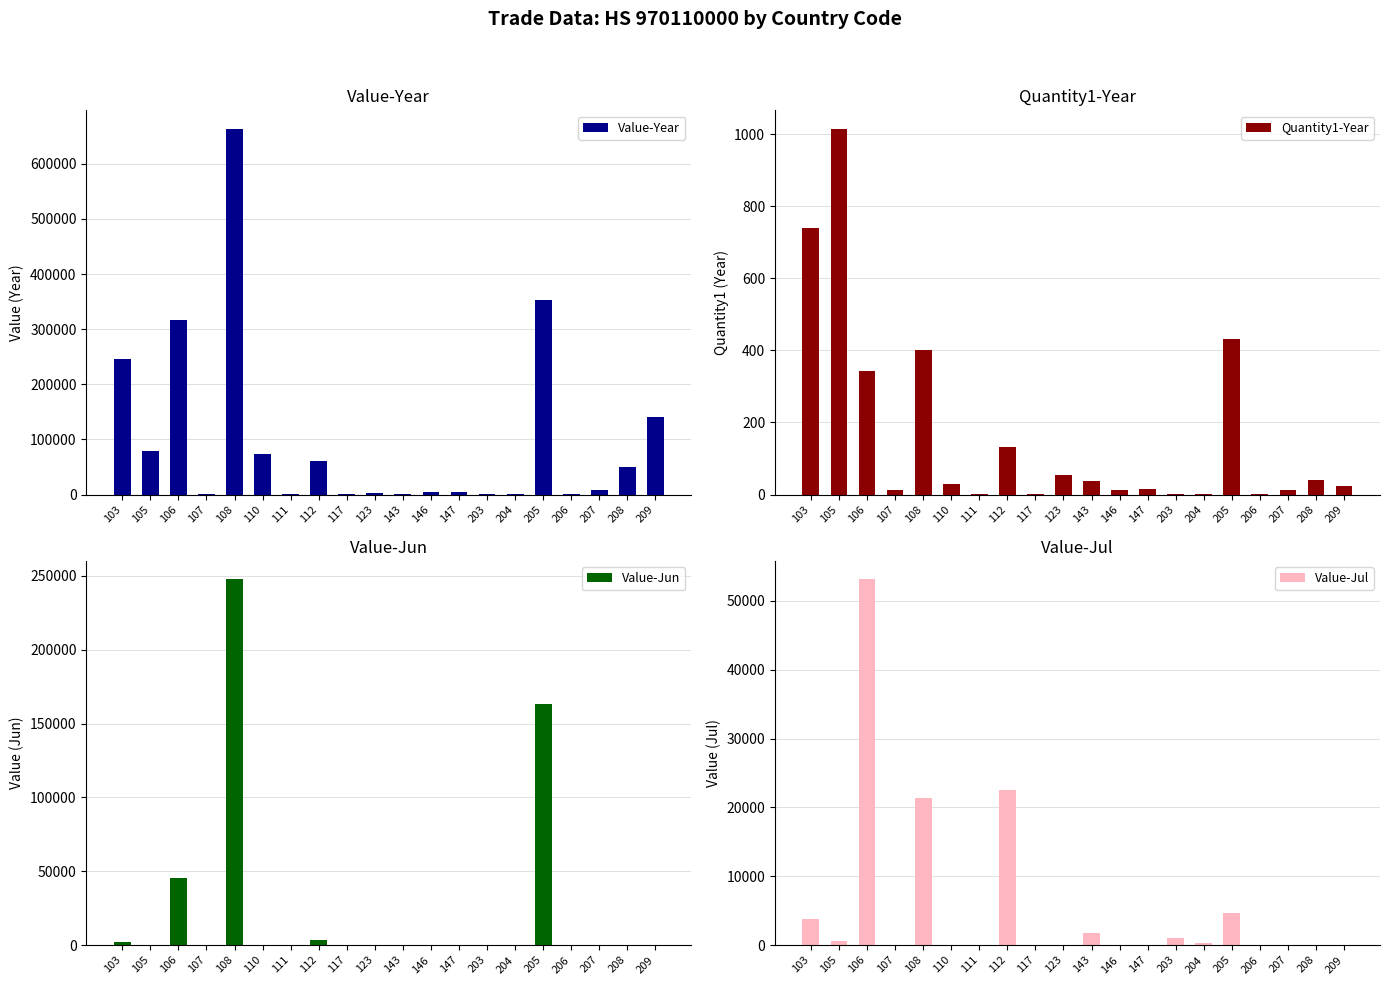

What is the difference between the maximum and second lowest values in the Quantity1-Year series?

1014